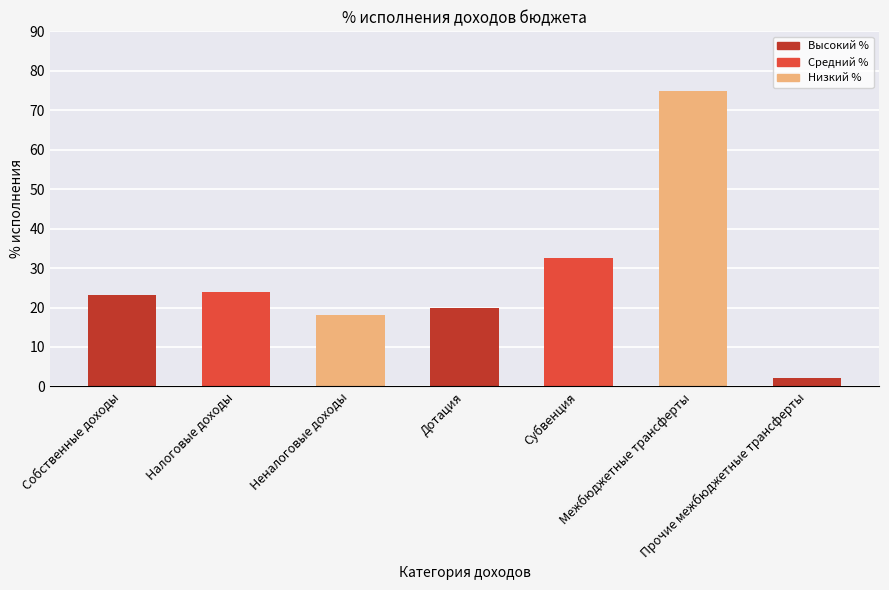

Rank the categories by value from lowest to highest.

Прочие межбюджетные трансферты, Неналоговые доходы, Дотация, Собственные доходы, Налоговые доходы, Субвенция, Межбюджетные трансферты